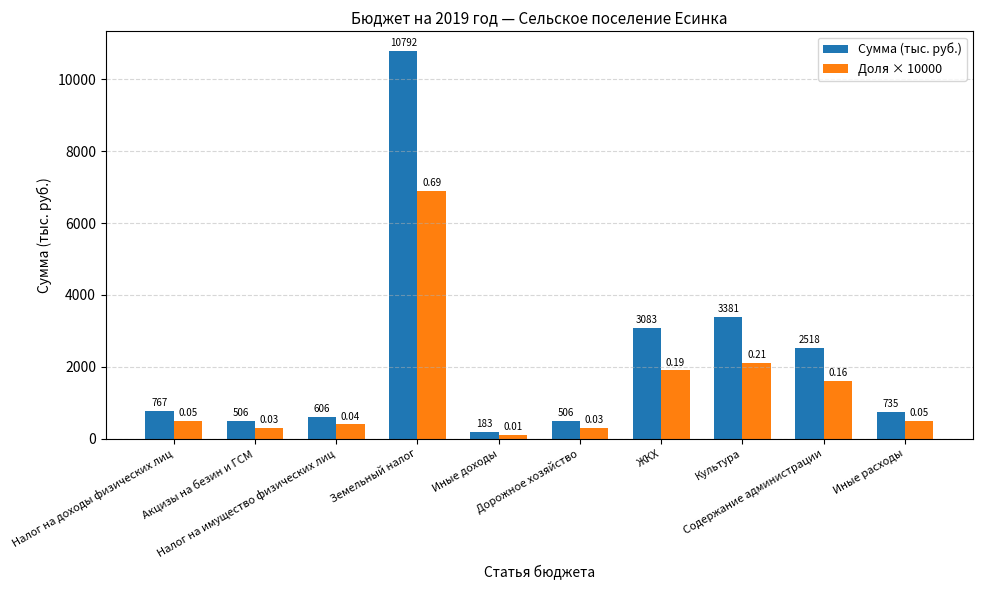

Is the value of Сумма (тыс. руб.) at Земельный налог greater than the value of Доля × 10000 at Культура?

Yes